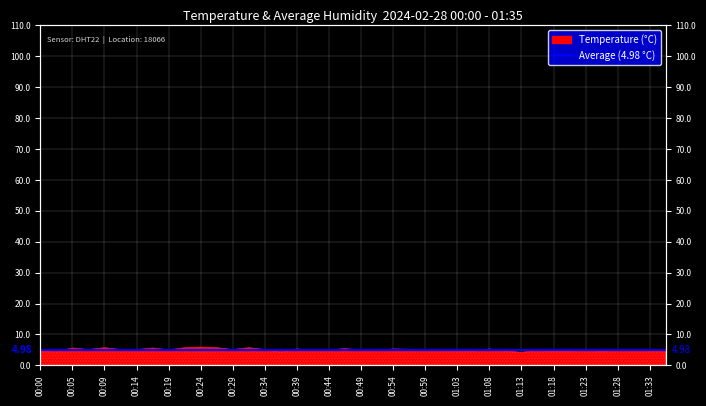

What is the maximum value shown in the chart?

5.9